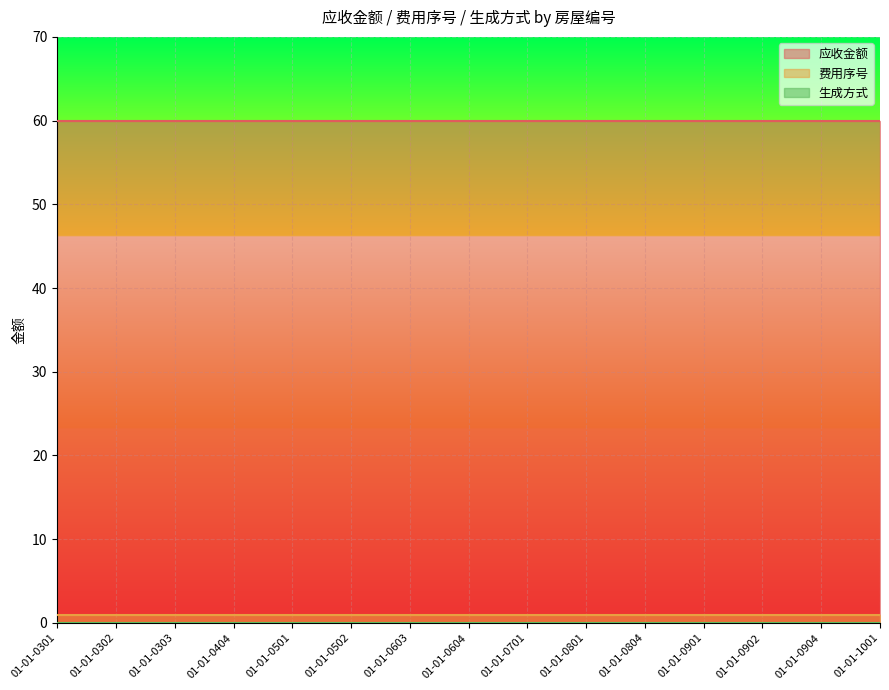

At which label is 生成方式 closest to 0?

01-01-0301